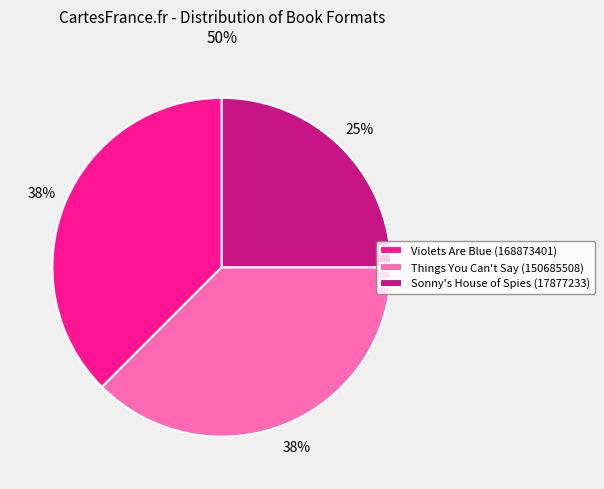

Does Violets Are Blue (168873401) represent more than half of the total?

No